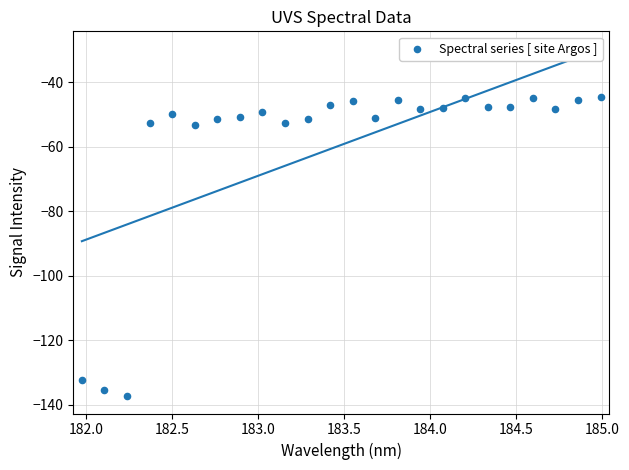

What is the range of Y values (max minus min)?

92.7